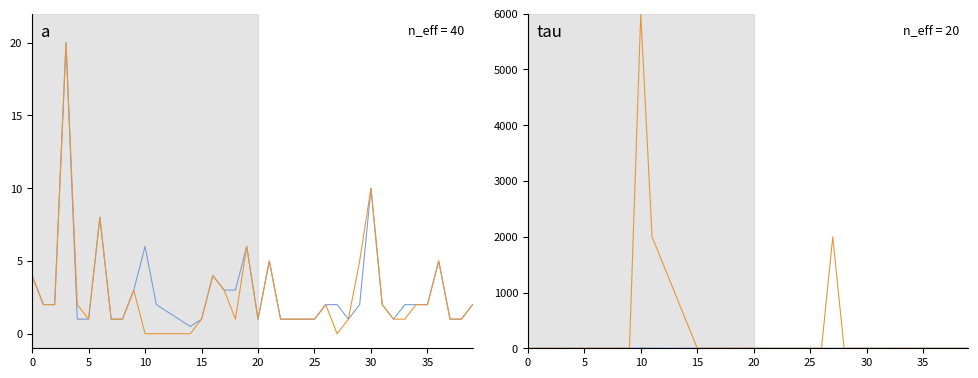

Between 15 and 11, which is larger?

11